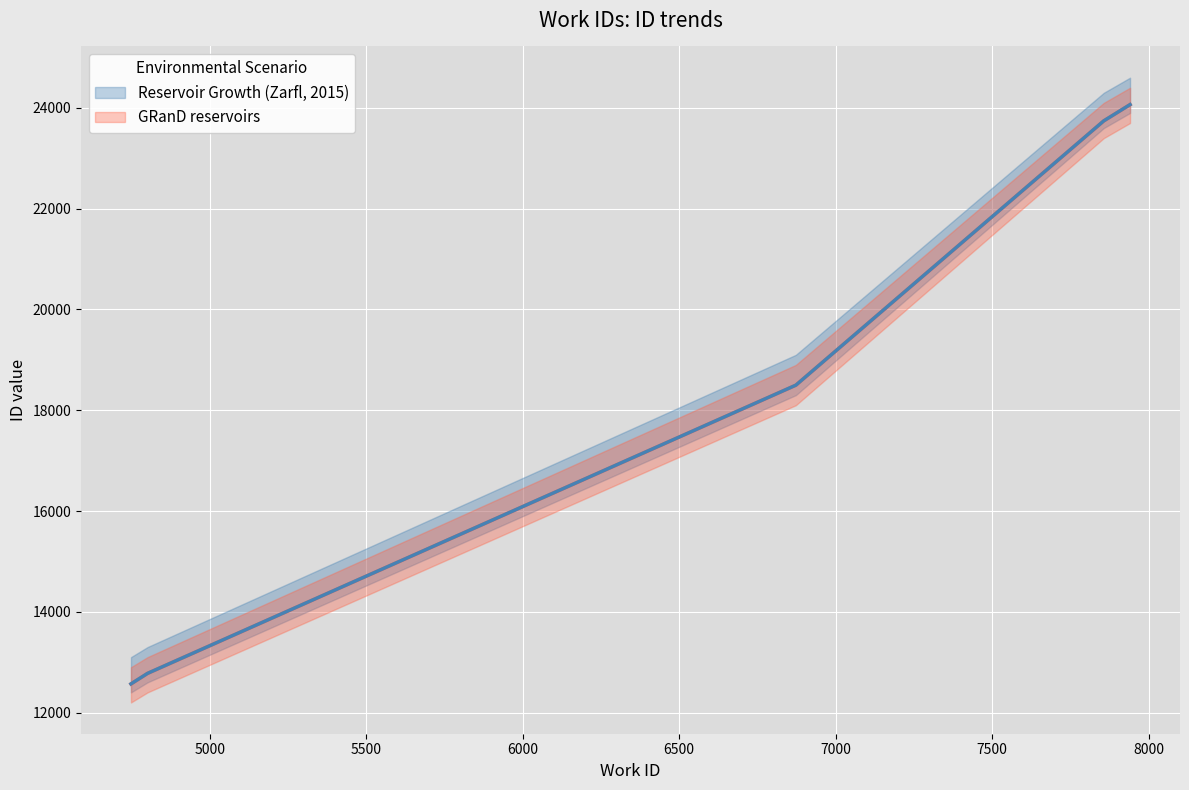

What are all the series names shown in the legend?

GRanD reservoirs, Reservoir Growth (Zarfl, 2015)